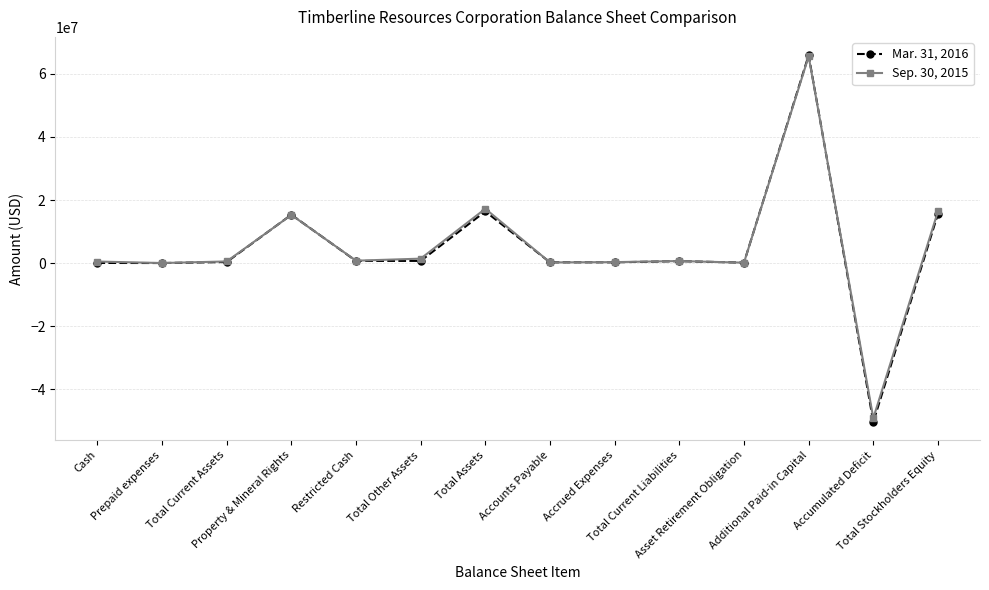

What is the spread (max minus min) of values at Restricted Cash?

70505